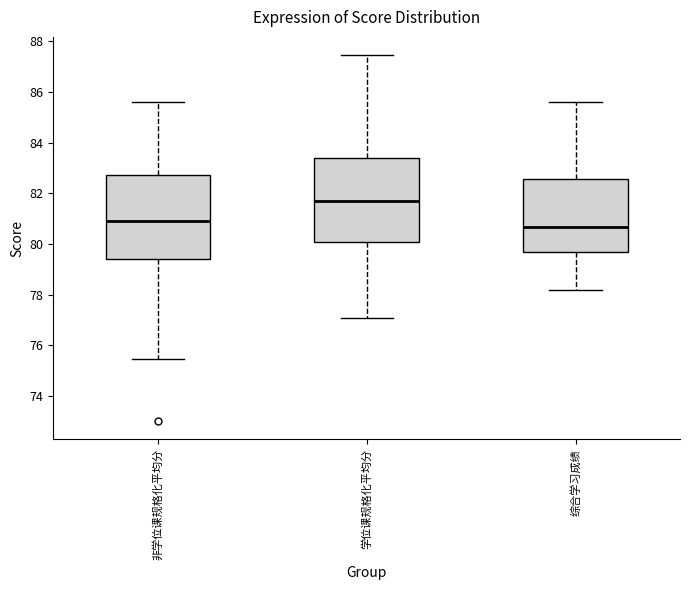

Reading left to right, read every box against the y-axis: the position of its median line, the range the box covers, and the ends of its whiskers. The values are not printed on the chart, so give them approximately, as read against the axis.

非学位课规格化平均分: median 81.0, box 79.4 to 82.8, whiskers 75.4 to 85.6
学位课规格化平均分: median 81.6, box 80.0 to 83.4, whiskers 77.0 to 87.4
综合学习成绩: median 80.6, box 79.6 to 82.6, whiskers 78.2 to 85.6